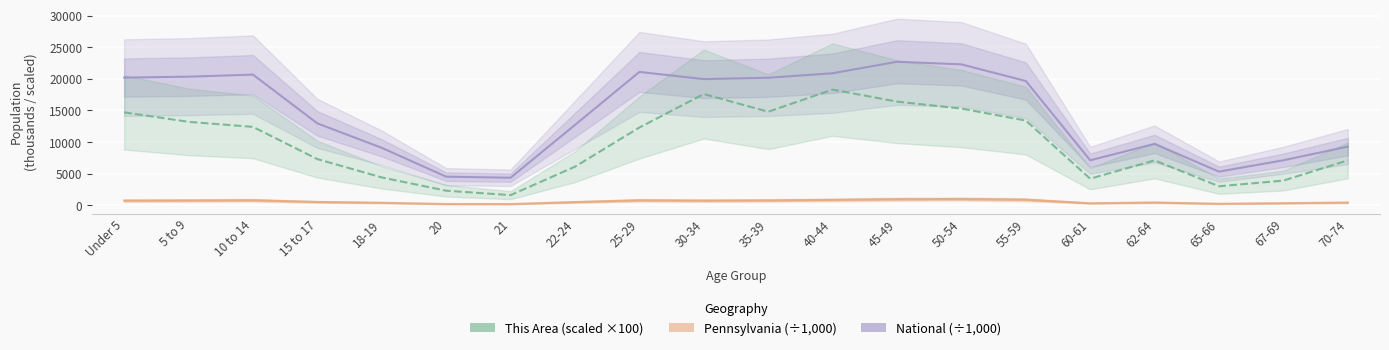

Rank the categories by This Area value from lowest to highest.

21, 20, 65-66, 67-69, 60-61, 18-19, 22-24, 62-64, 70-74, 15 to 17, 25-29, 10 to 14, 5 to 9, 55-59, Under 5, 35-39, 50-54, 45-49, 30-34, 40-44